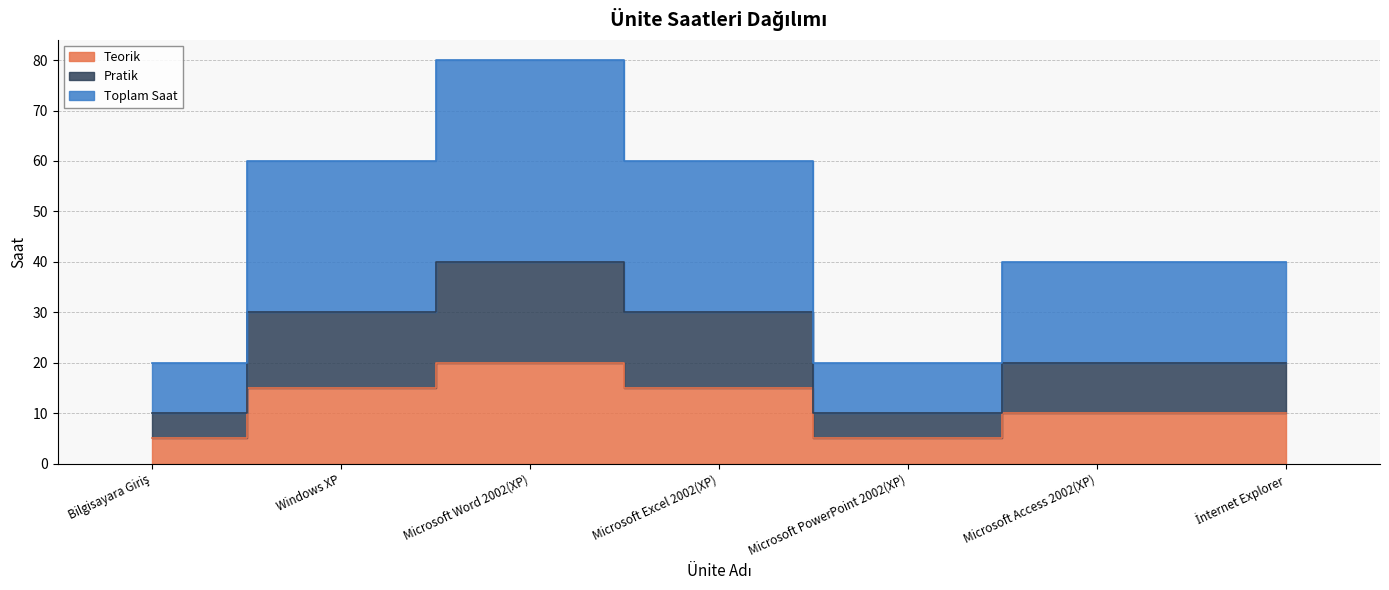

Reading left to right, extract all data points from this chart.

Teorik: 5	15	20	15	5	10	10
Pratik: 10	30	40	30	10	20	20
Toplam Saat: 20	60	80	60	20	40	40